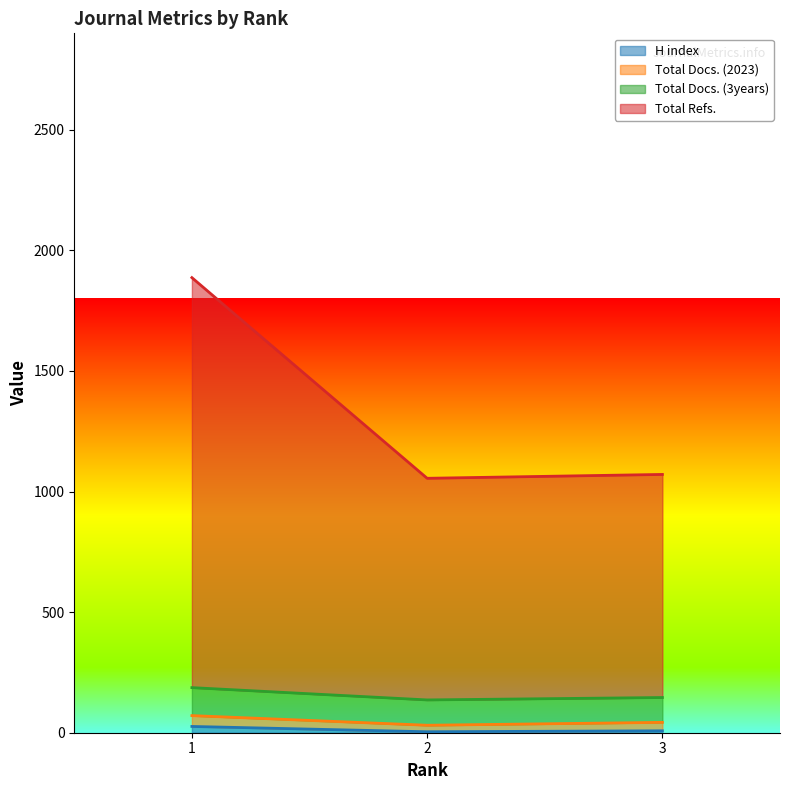

What is the total value across all series at 1?

2171